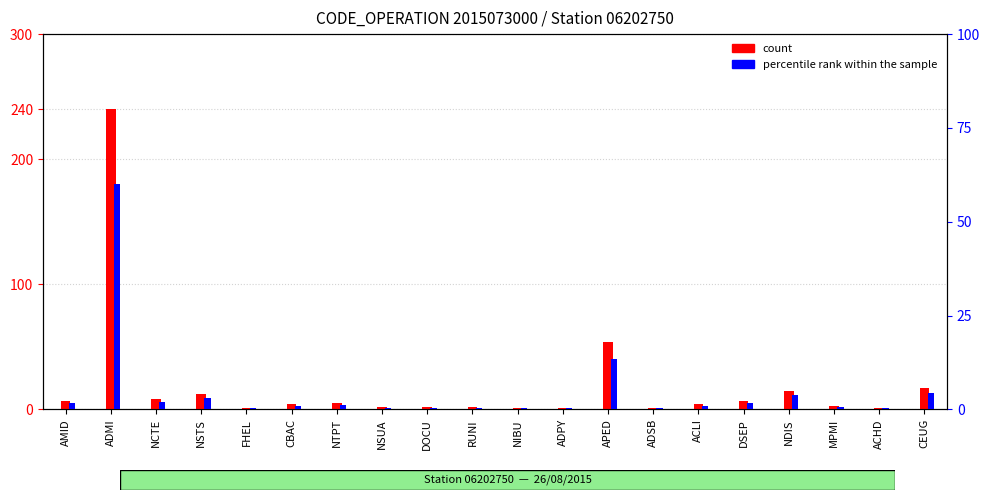

Is it true that count equals 1.0 at FHEL?

True